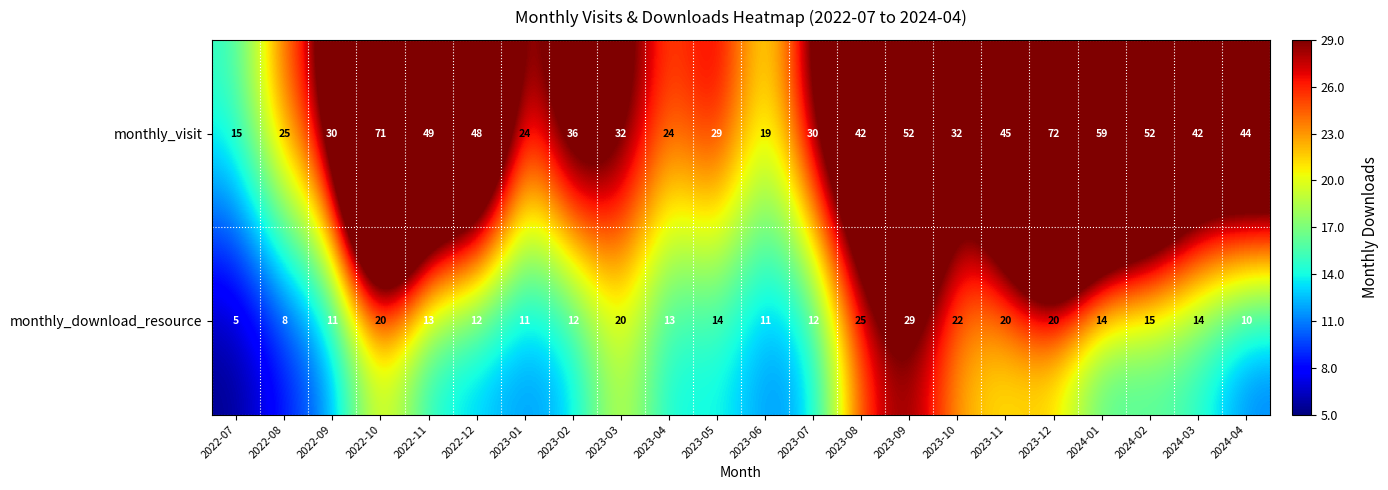

Count the number of categories in the chart.

22